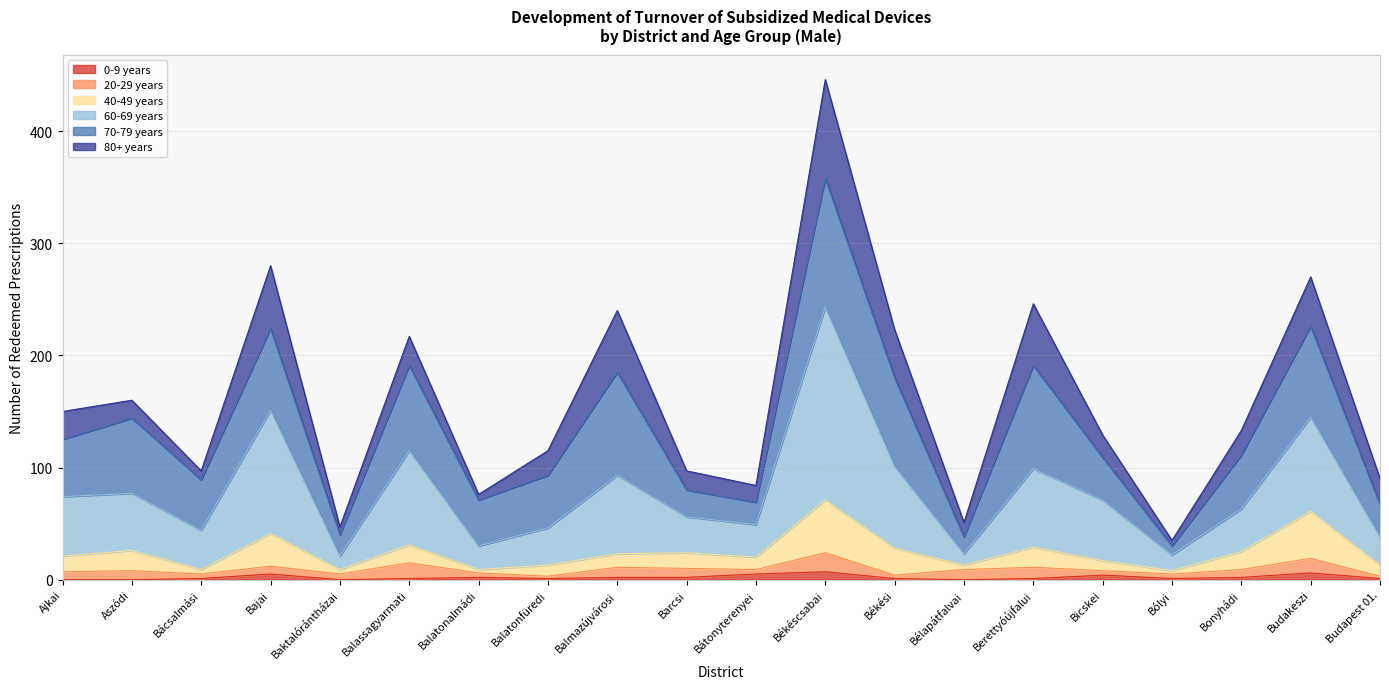

What are all the series names shown in the legend?

0-9 years, 20-29 years, 40-49 years, 60-69 years, 70-79 years, 80+ years